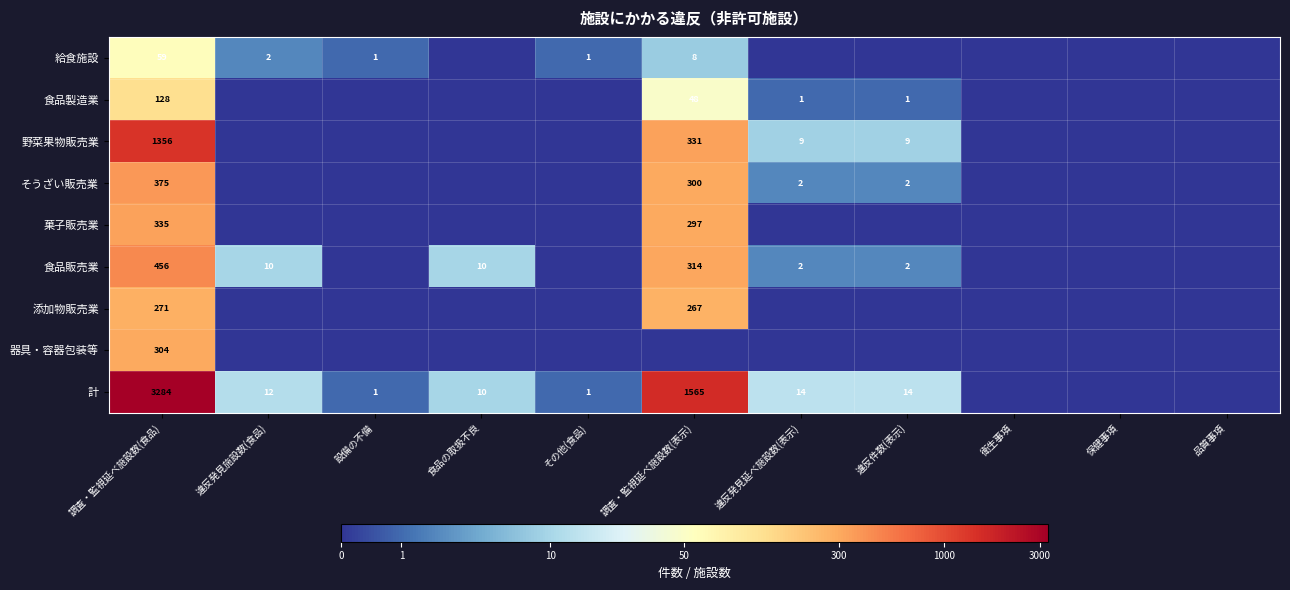

Is it true that 食品製造業 equals 0 at 違反件数(表示)?

False